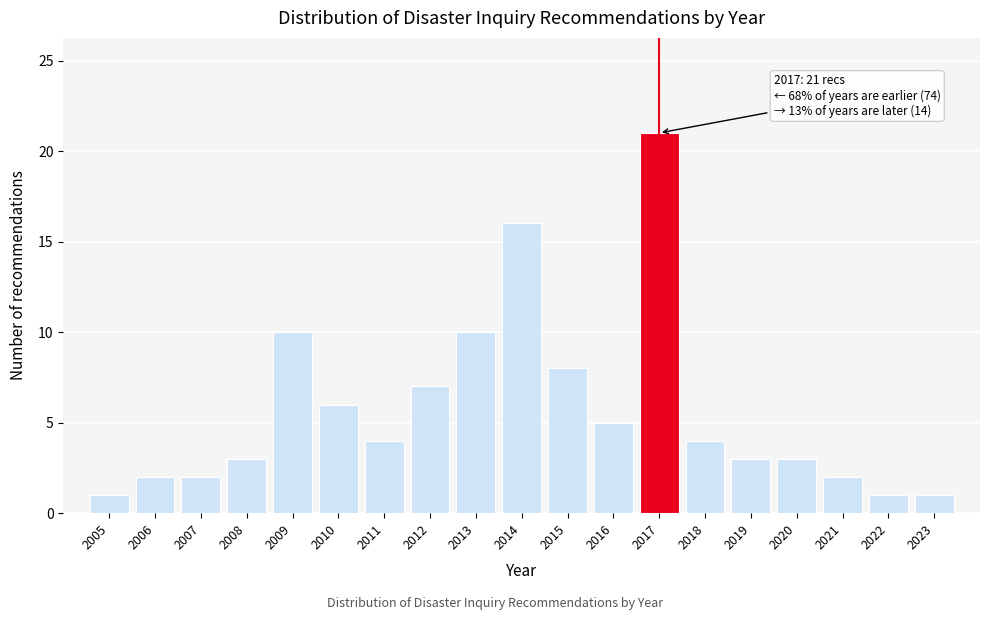

Over which range of the x-axis is the bar tallest?

2016.5 to 2017.5